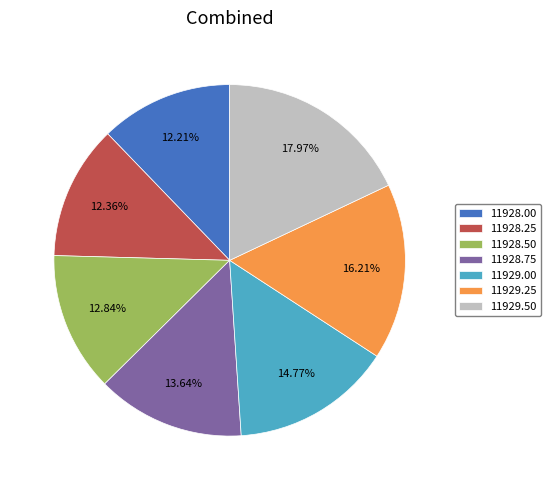

Does 11928.00 account for over 50% of the chart?

No